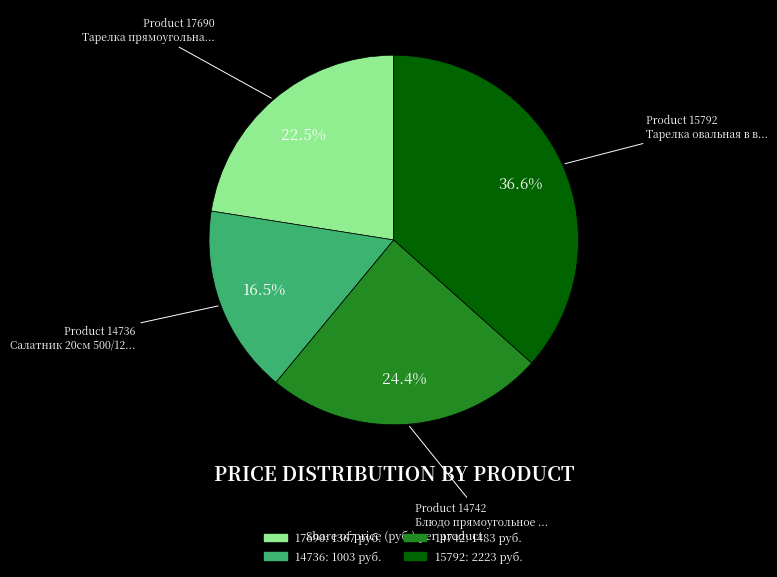

What is the ratio of the value at 17690 to the value at 15792?

0.6